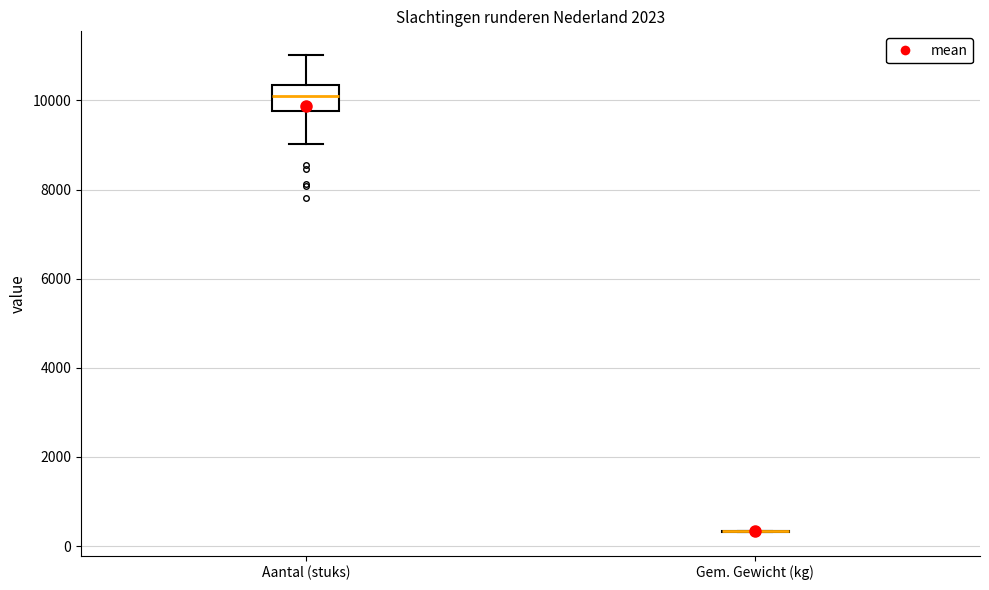

Which box is the tallest, from its lower edge to its upper edge?

Aantal (stuks)